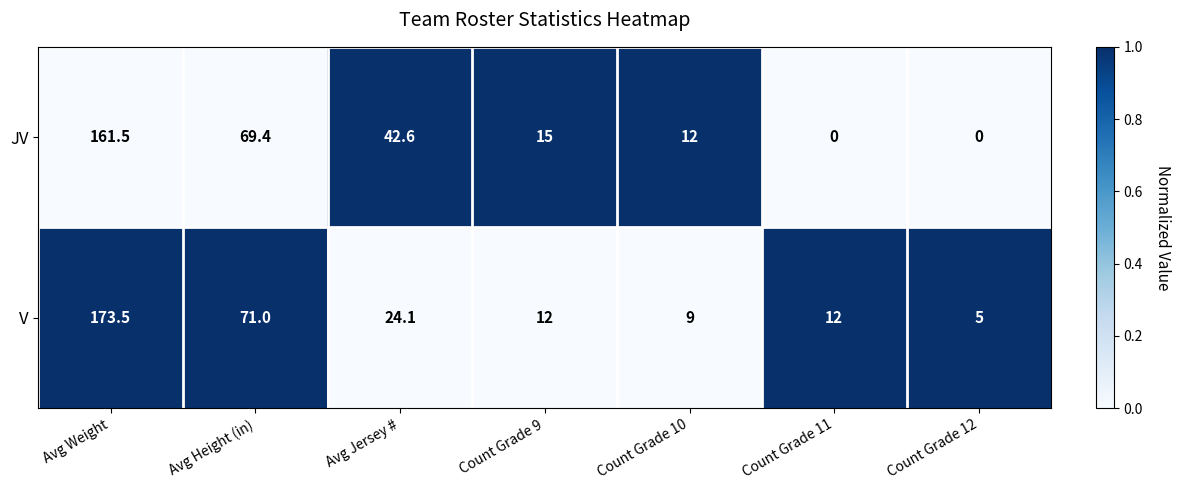

The JV series shows 15.0 at Count Grade 9. True or false?

True